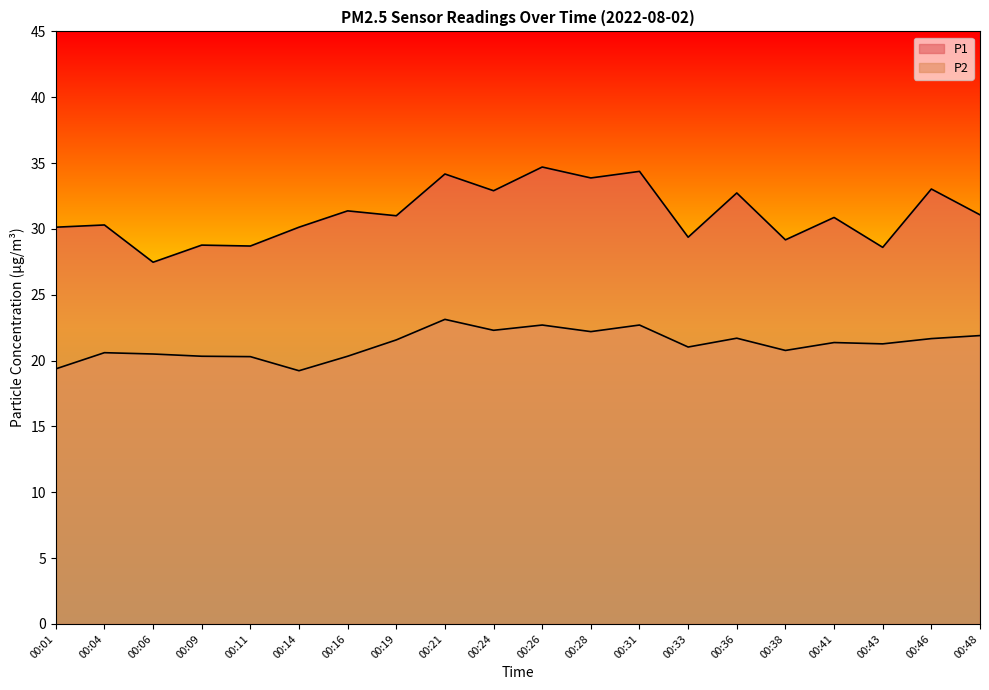

Where is P1 nearest to the value 31?

00:19